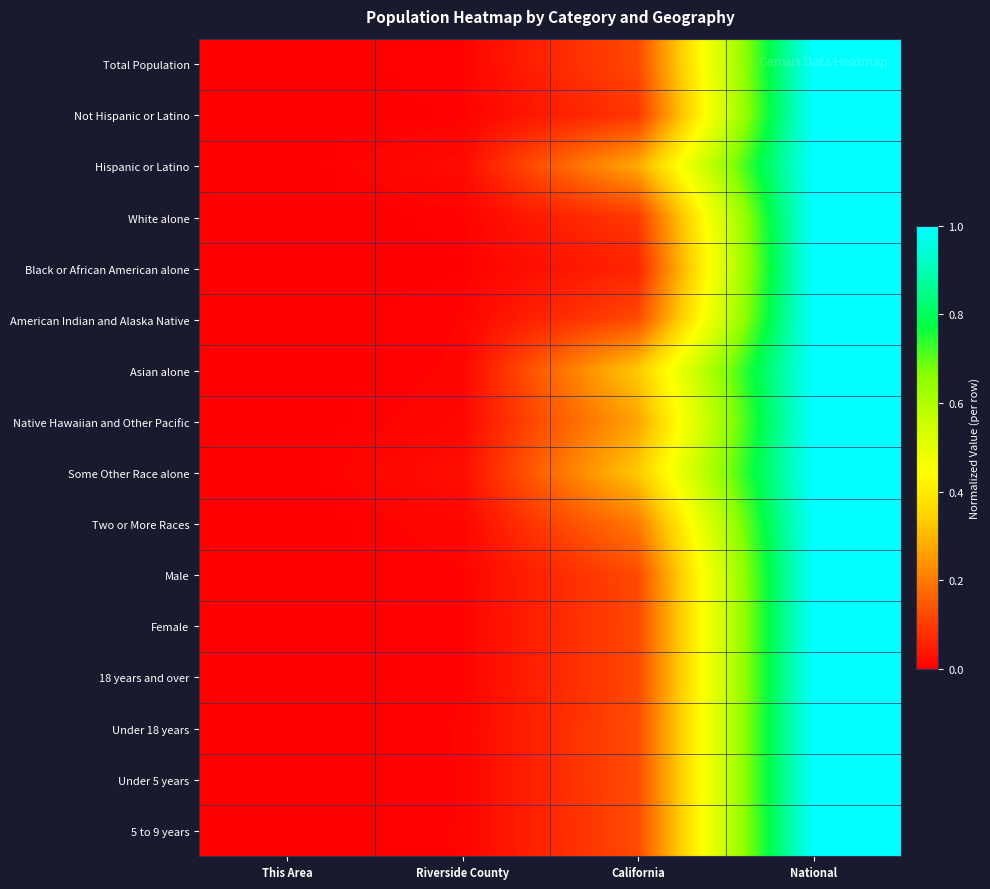

At which category is the sum across all series the highest?

National